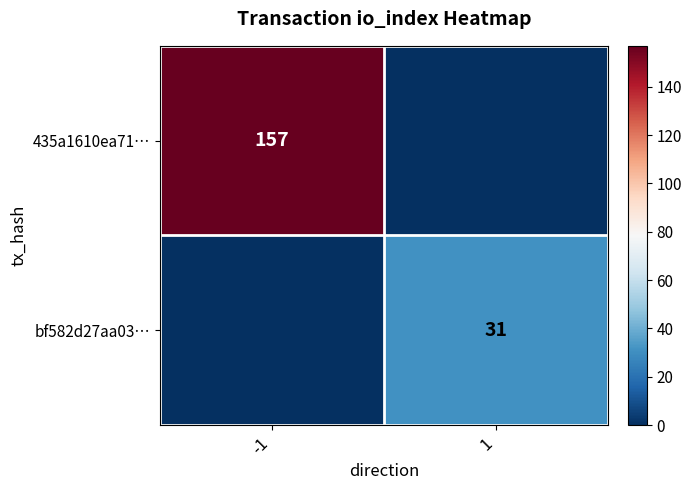

The value of bf582d27aa03… at 1 is 31. True or false?

True